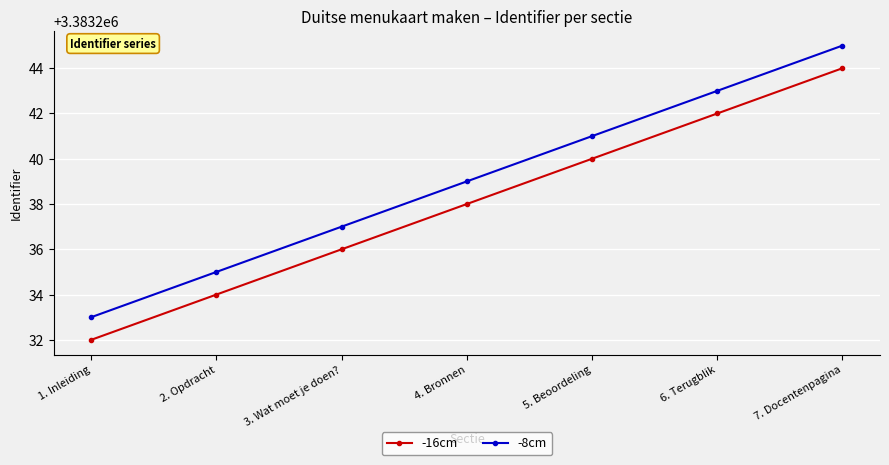

Is it true that -16cm equals 5160042 at 5. Beoordeling?

False